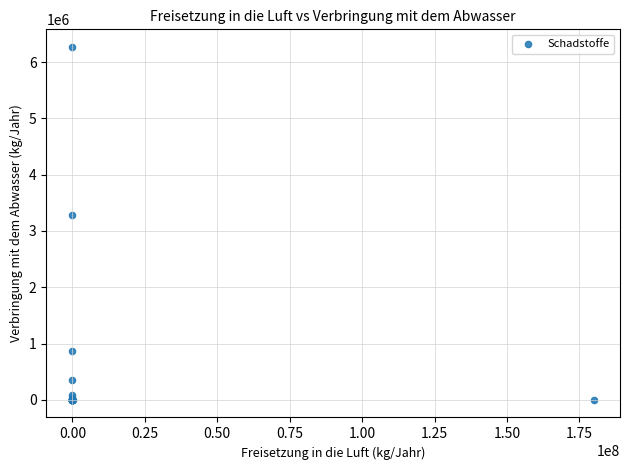

What Y value in the scatter plot is closest to 3135000?

3285300